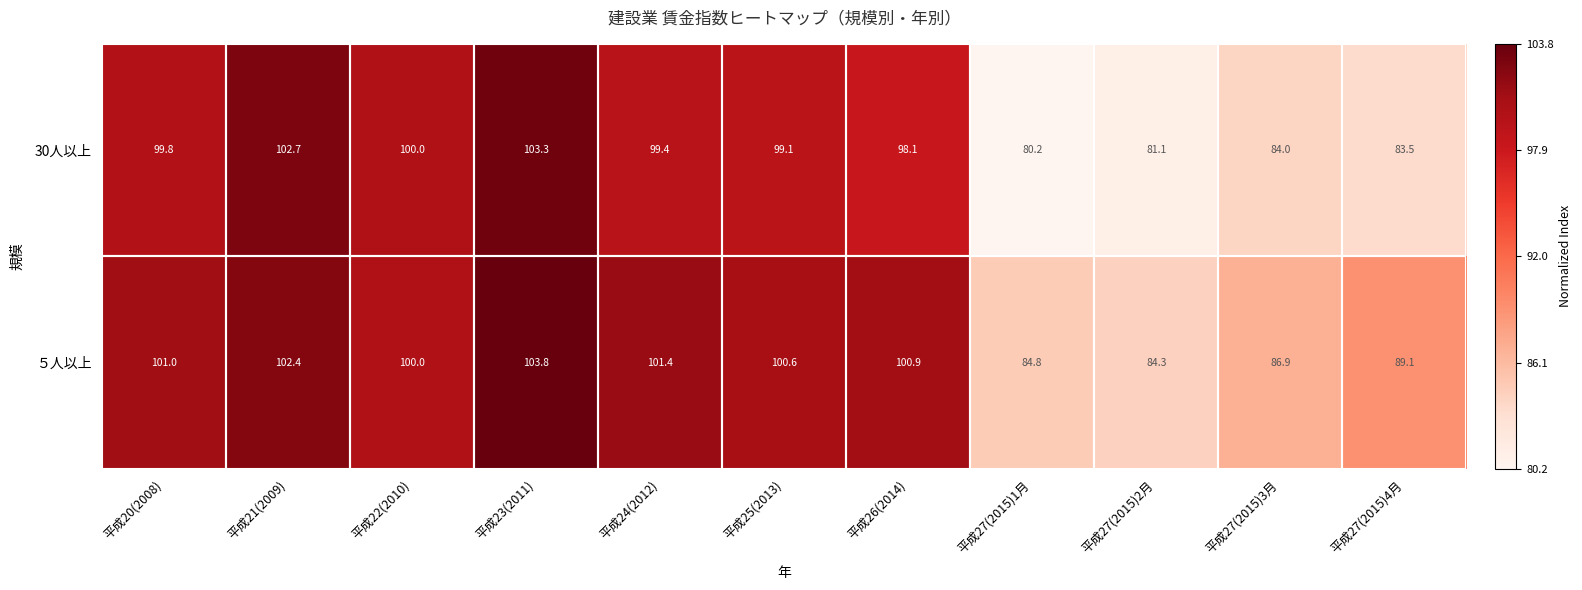

Rank the series by their maximum value, from highest to lowest.

５人以上, 30人以上